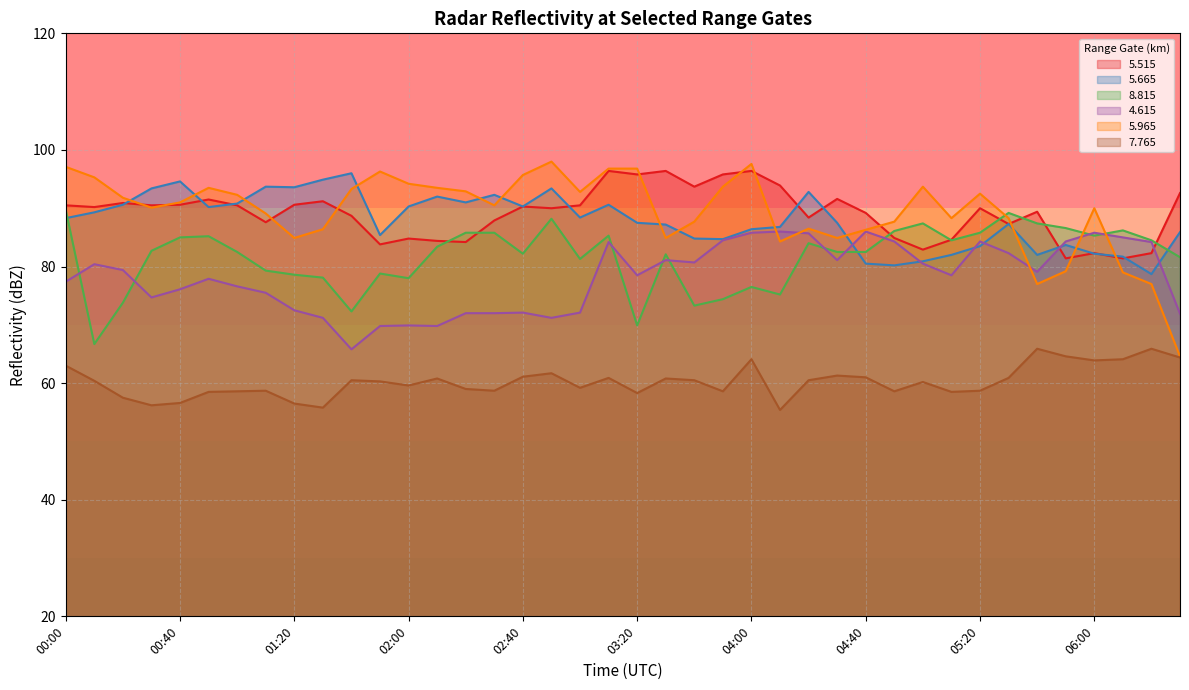

How many data points in   5.665 are less than 88?

20